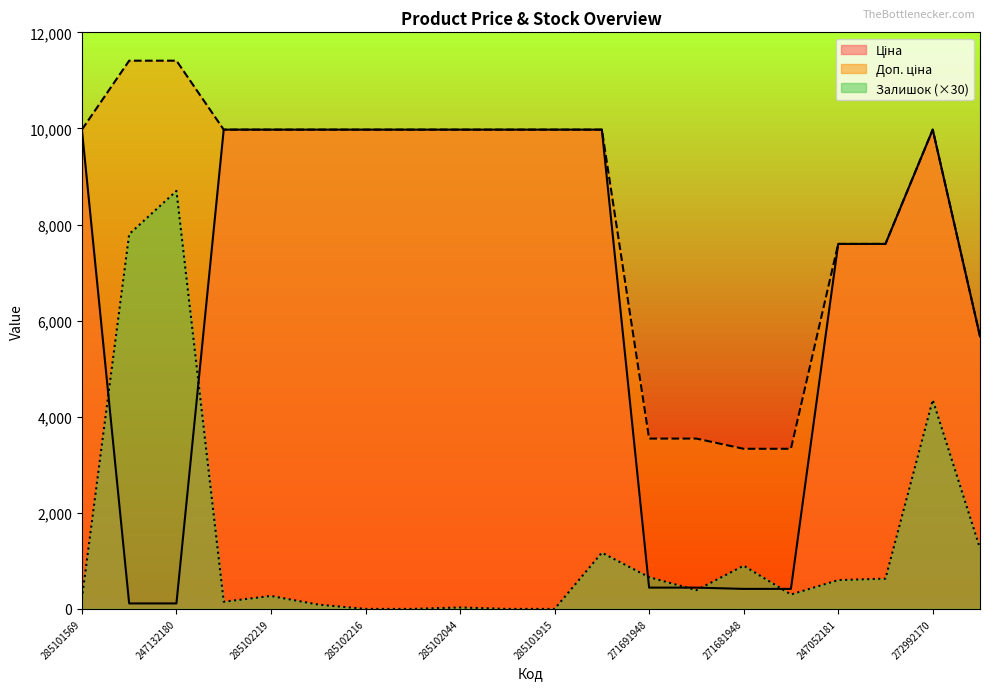

Is it true that Залишок equals 630.0 at 247052180?

True